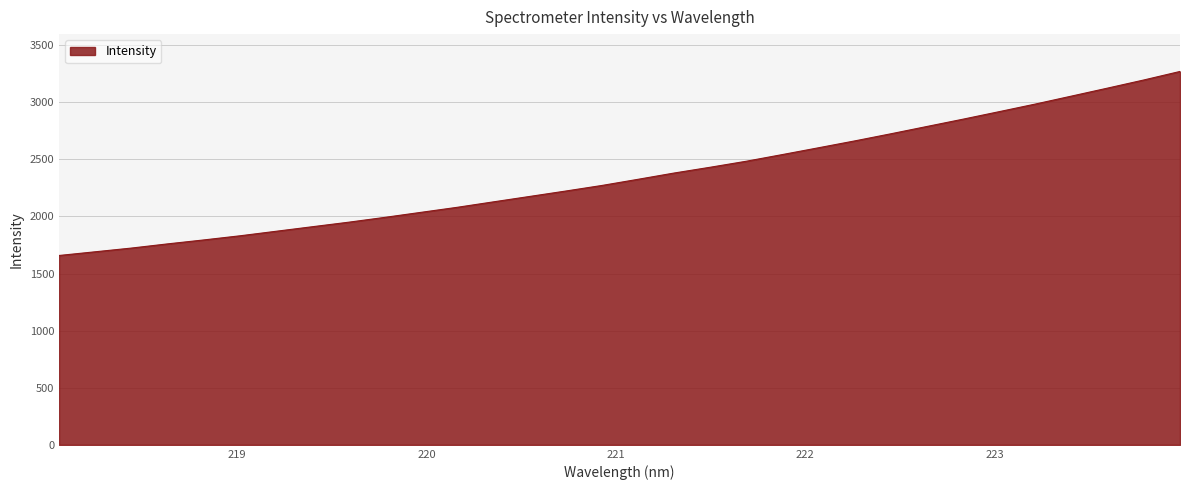

Count the number of data series in this chart.

1